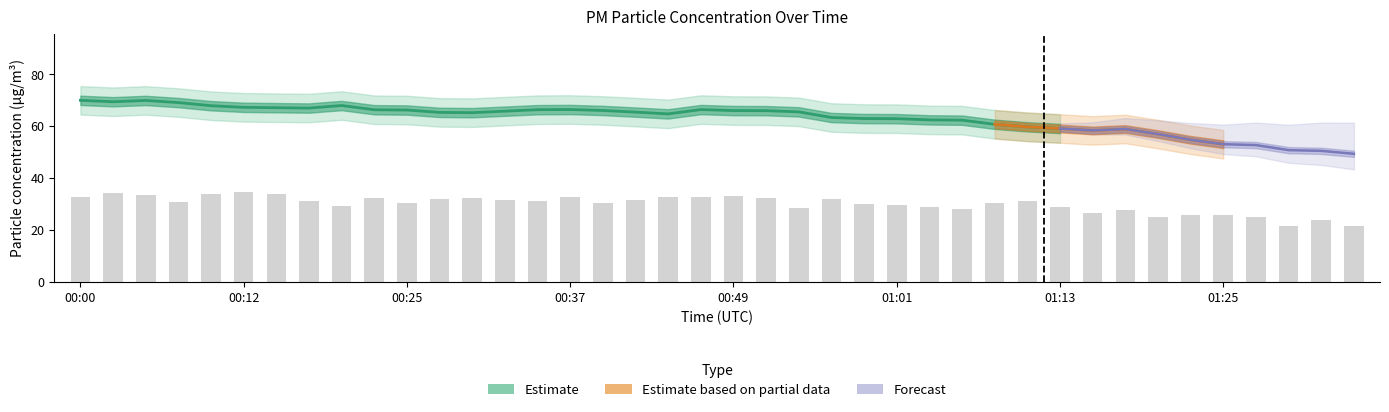

At which category does the chart reach its minimum across all series?

01:35